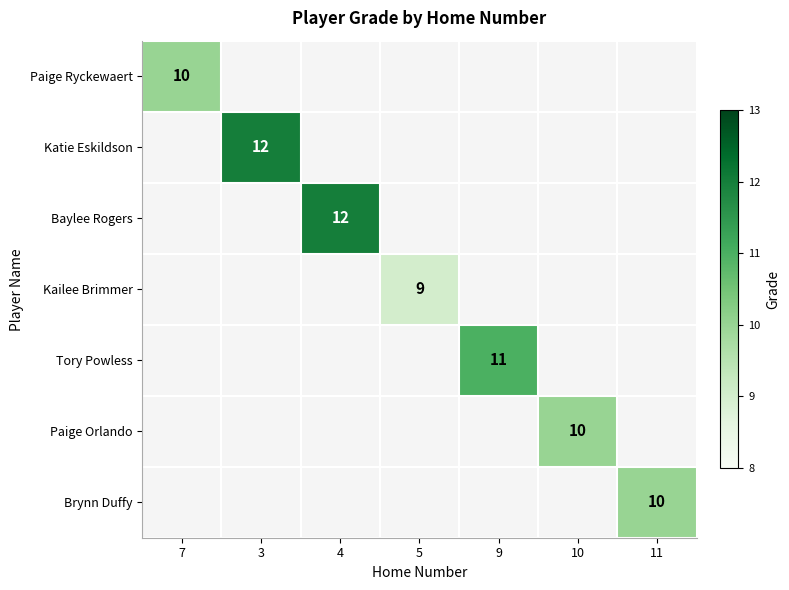

The Paige Ryckewaert series shows 10 at 7. True or false?

True